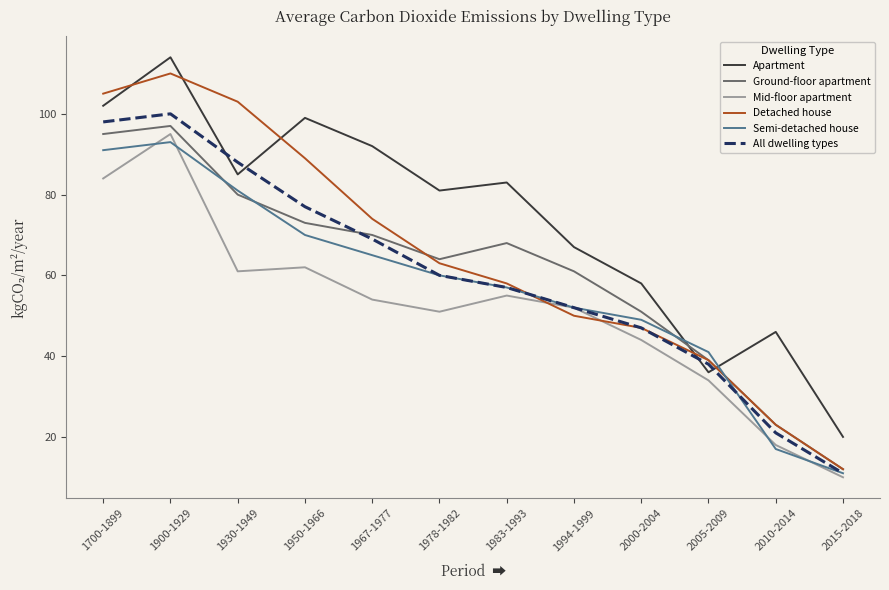

The value of All dwelling types at 1950-1966 is 77. True or false?

True